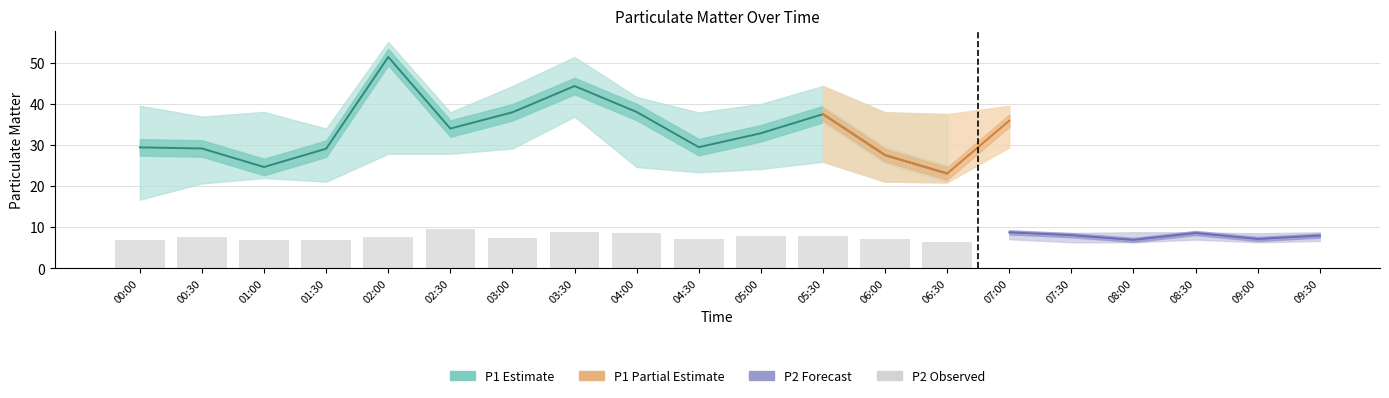

What is the greatest value displayed?

55.0